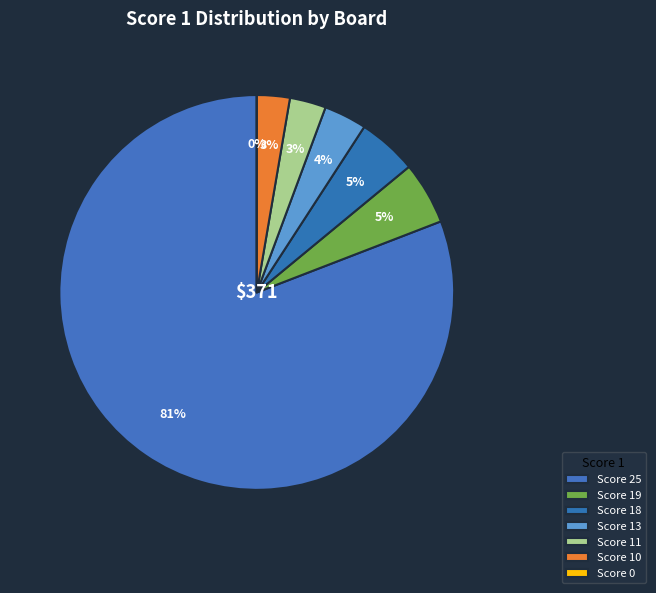

What percentage is the Board 7 slice, to the nearest percent?

5%